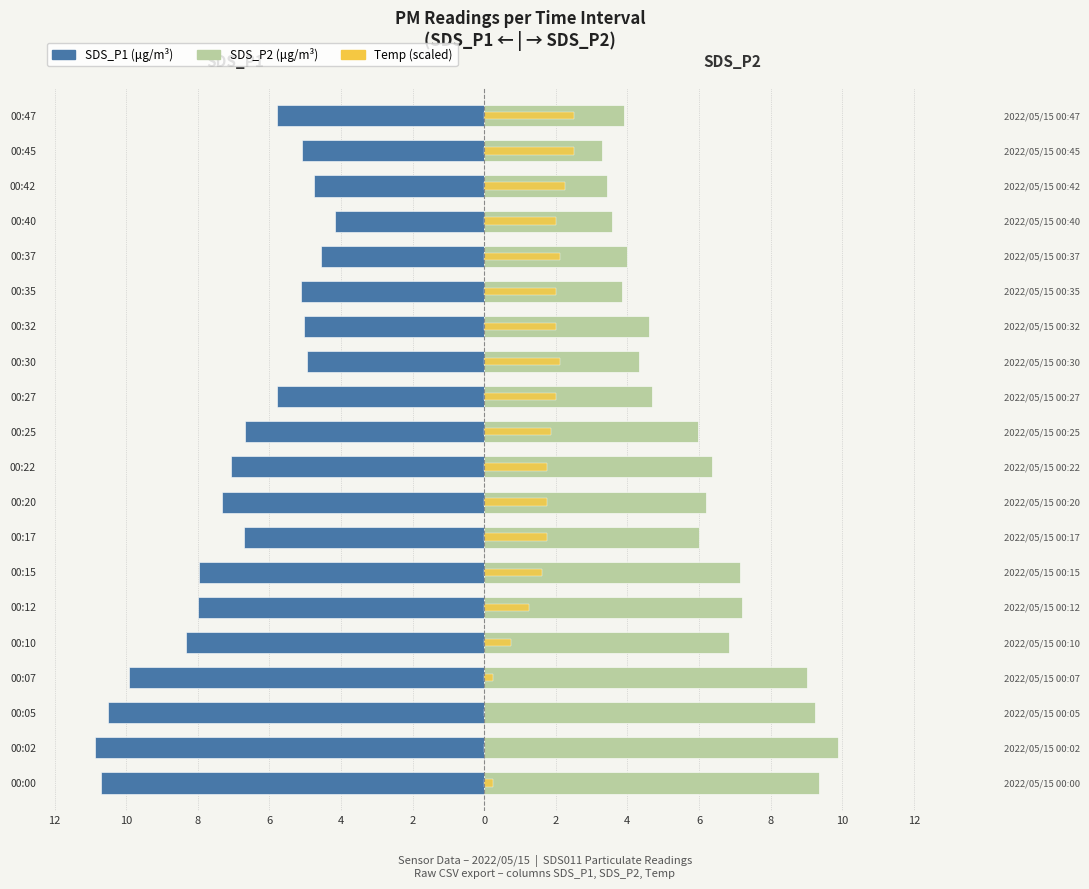

What is the difference between the SDS_P2 values at 00:47 and 00:37?

0.1